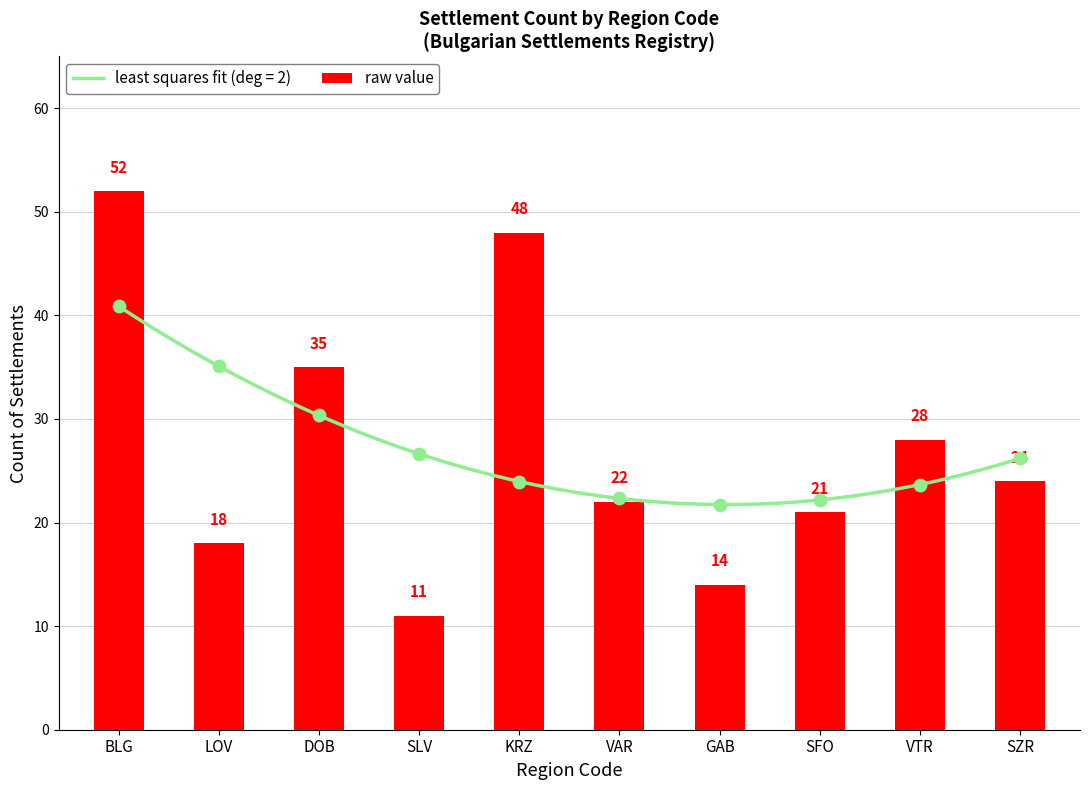

Which has a higher value, KRZ or SFO?

KRZ